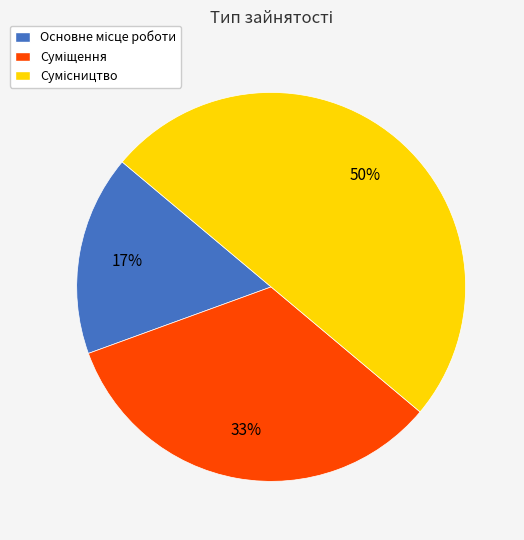

To the nearest percent, what is the difference between the largest and smallest slice percentages?

33%